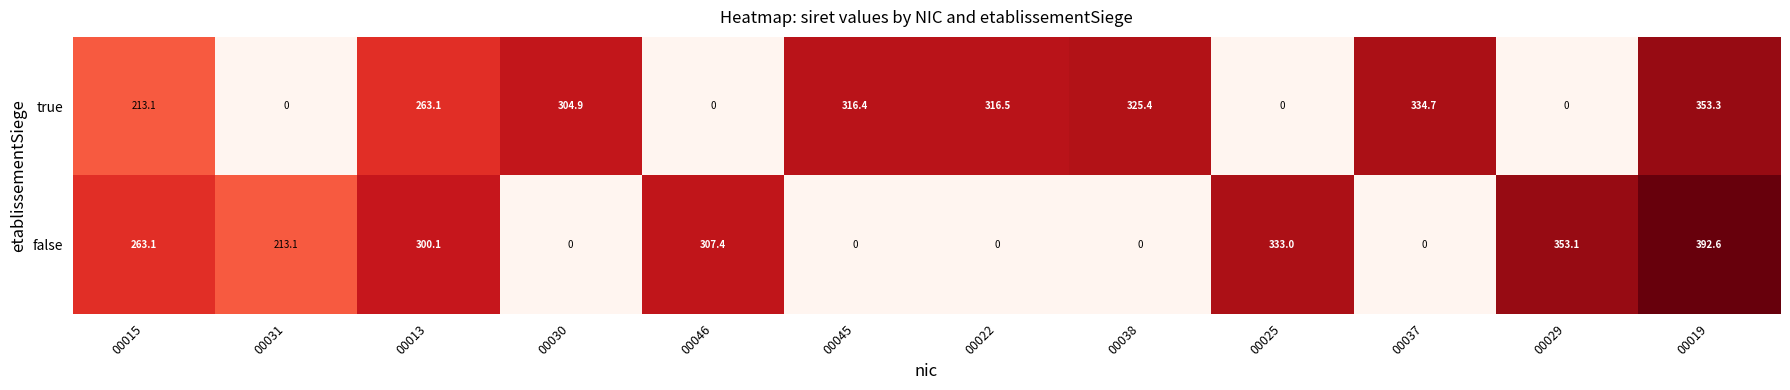

Reading left to right, what are all the values shown in this chart?

true: 213.1	0.0	263.1	304.9	0.0	316.4	316.5	325.4	0.0	334.7	0.0	353.3
false: 263.1	213.1	300.1	0.0	307.4	0.0	0.0	0.0	333.0	0.0	353.1	392.6